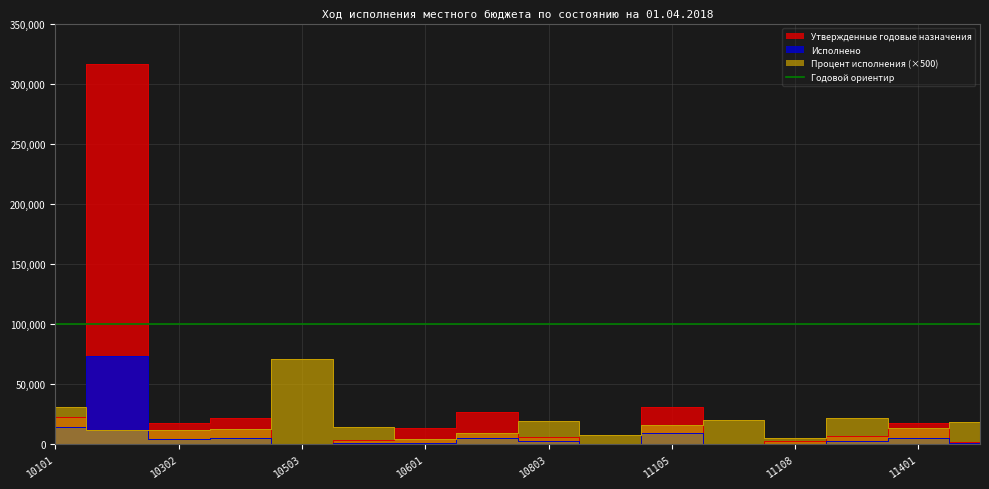

Does the chart display data point markers on the line(s)?

No